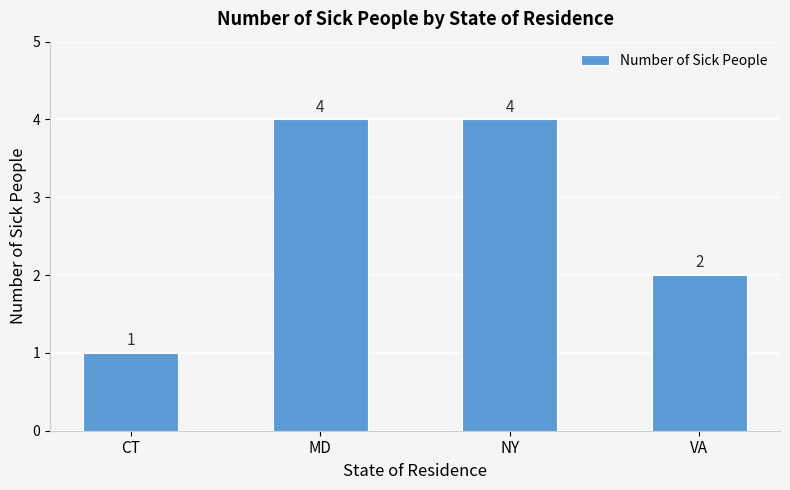

What is the change in value from NY to VA?

-2